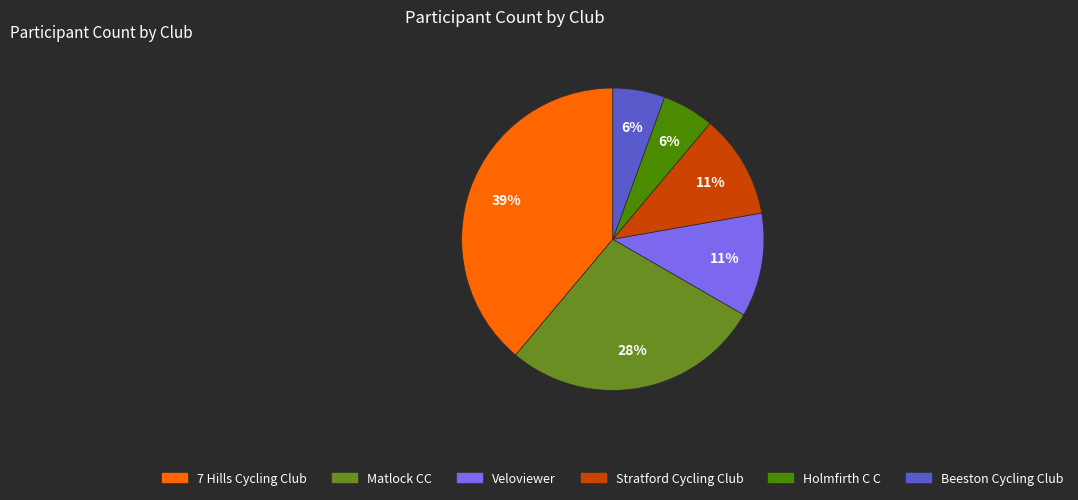

What percentage is the Veloviewer slice, to the nearest percent?

11%